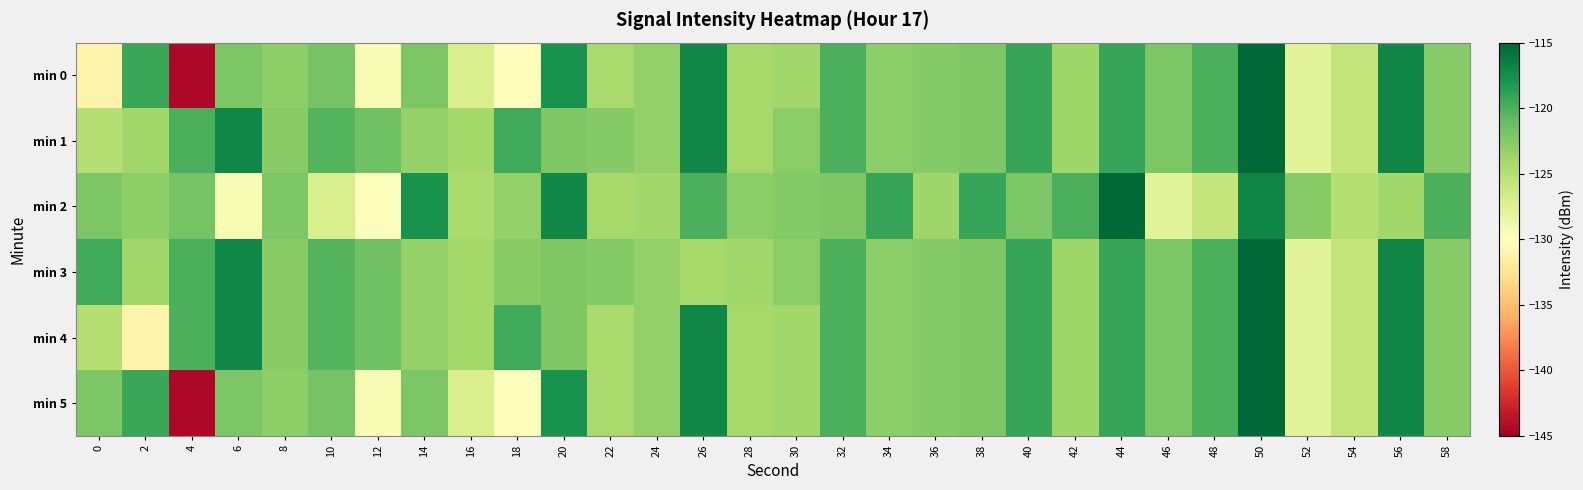

What is the minimum value shown in the chart?

-144.4